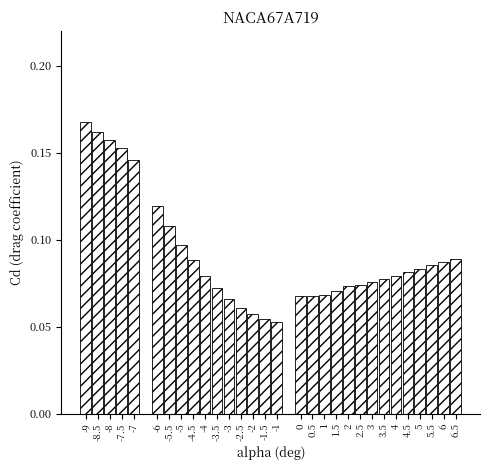

What is the label of the 25th bar from the right?

-6